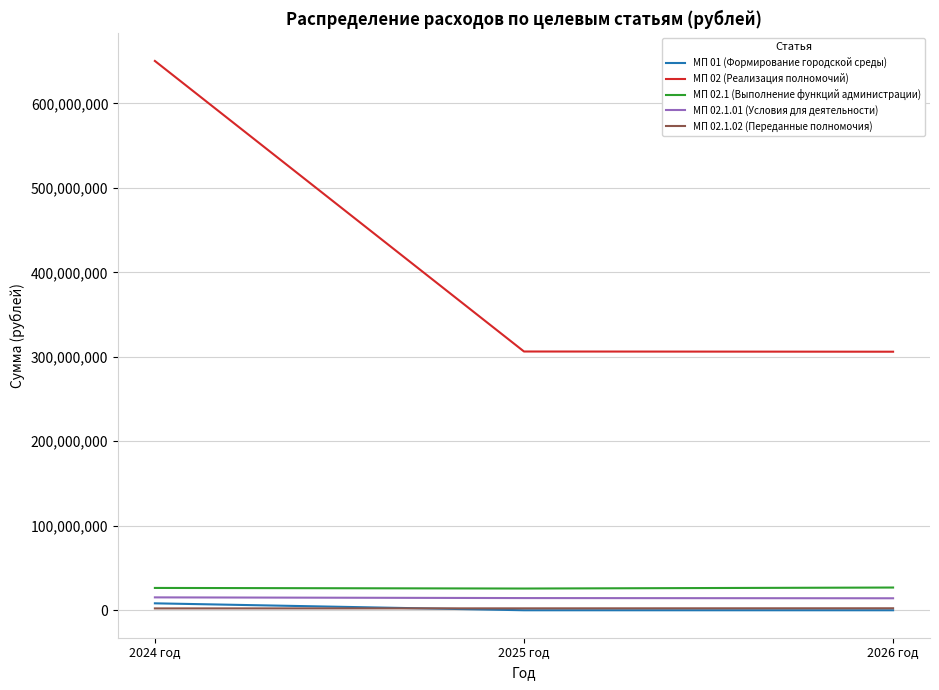

Which series has the largest range (max minus min)?

МП 02 (Реализация полномочий)